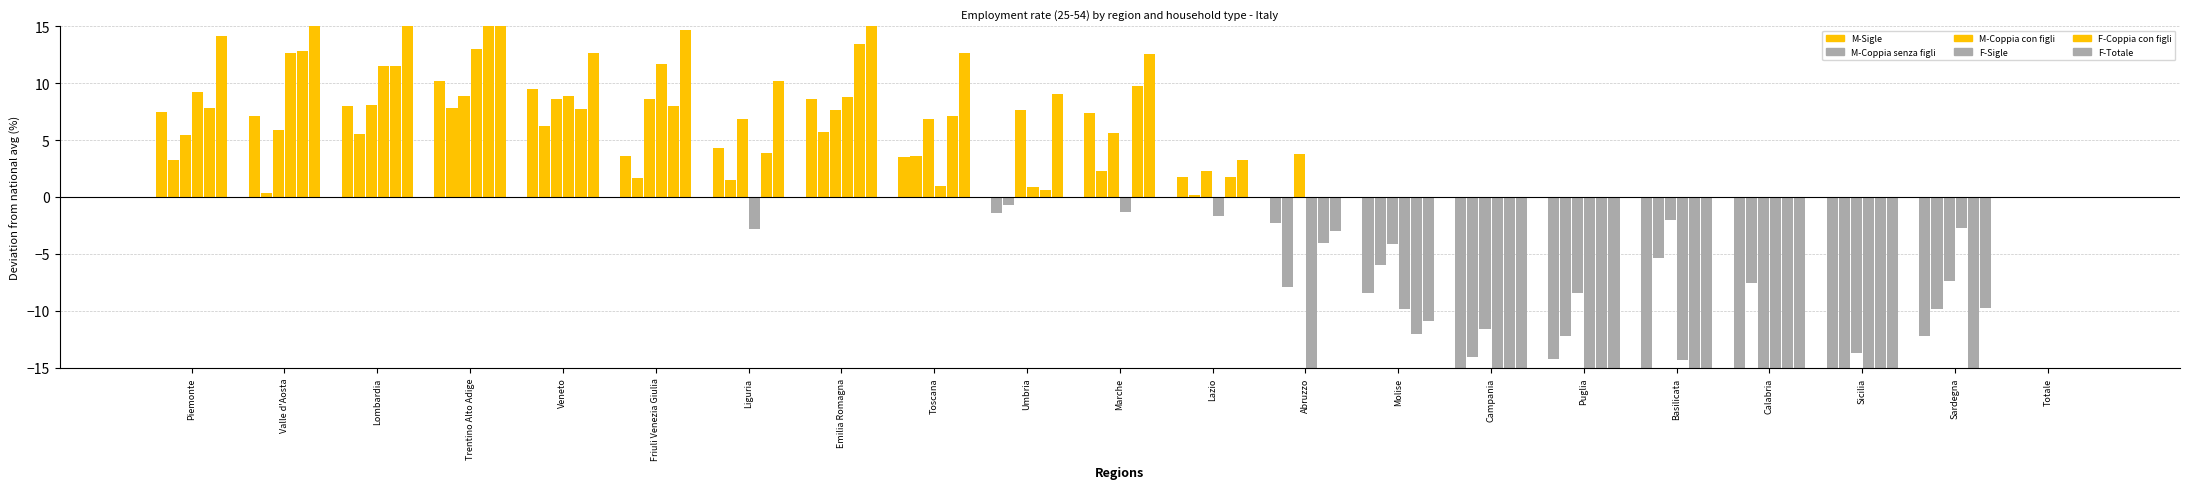

What is the difference between the maximum and minimum values in the F-Sigle series?

41.1